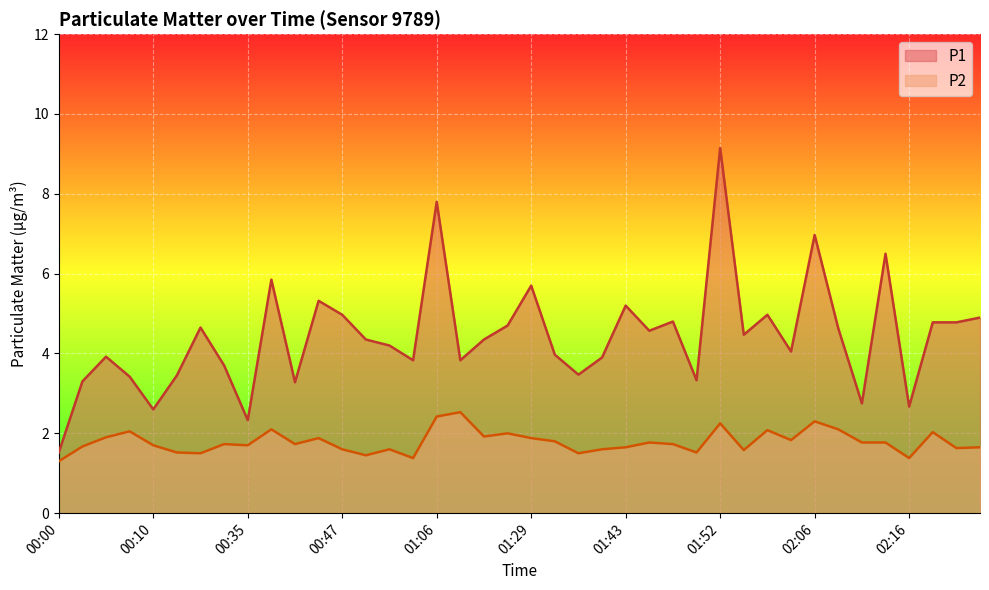

What is the total value across all series at 01:38?

5.0